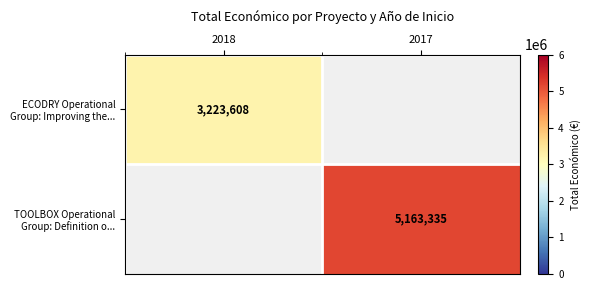

List the series in order of their peak value, lowest first.

ECODRY Operational Group: Improving the..., TOOLBOX Operational Group: Definition o...